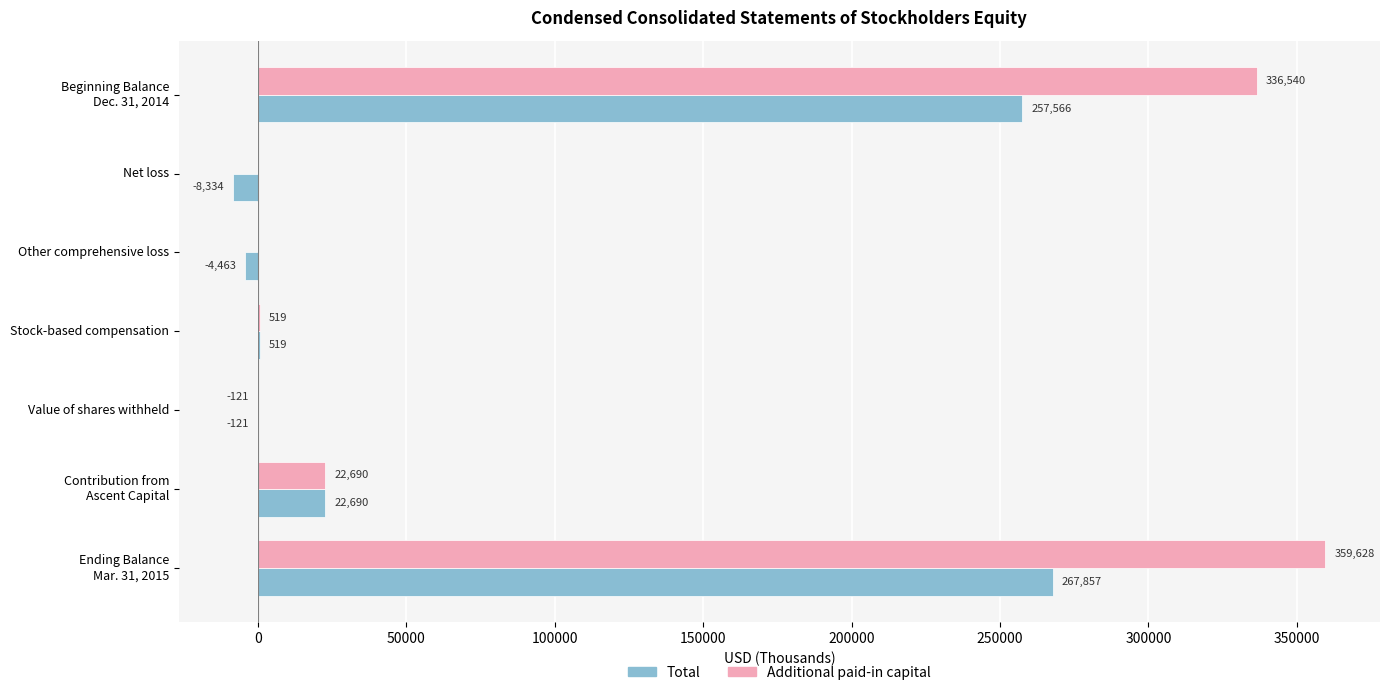

Which series has the largest total across all categories?

Additional paid-in capital